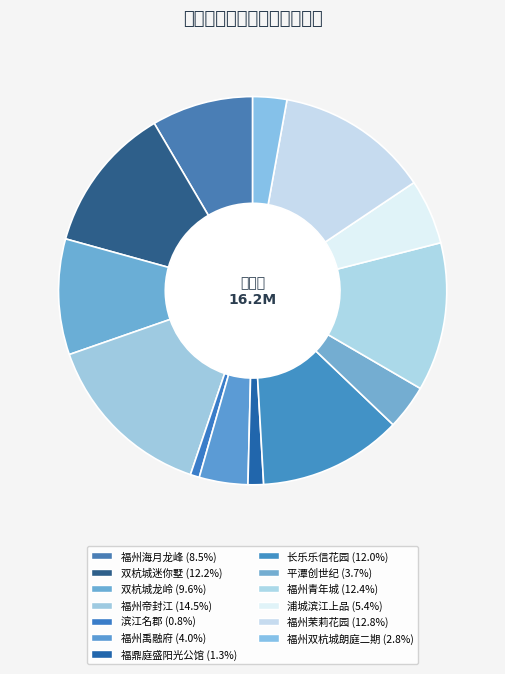

To the nearest percent, what is the average slice percentage?

8%